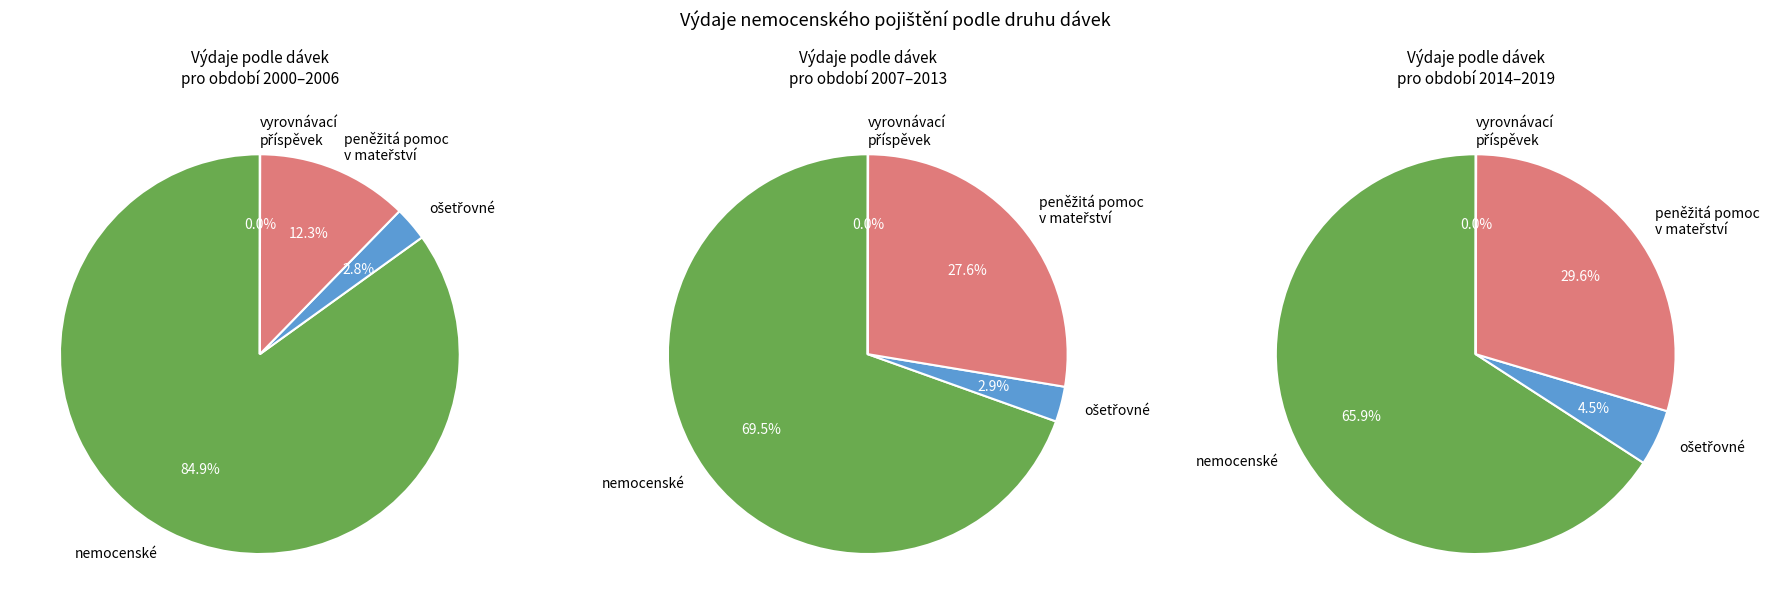

Is 2012 the majority of the pie?

No